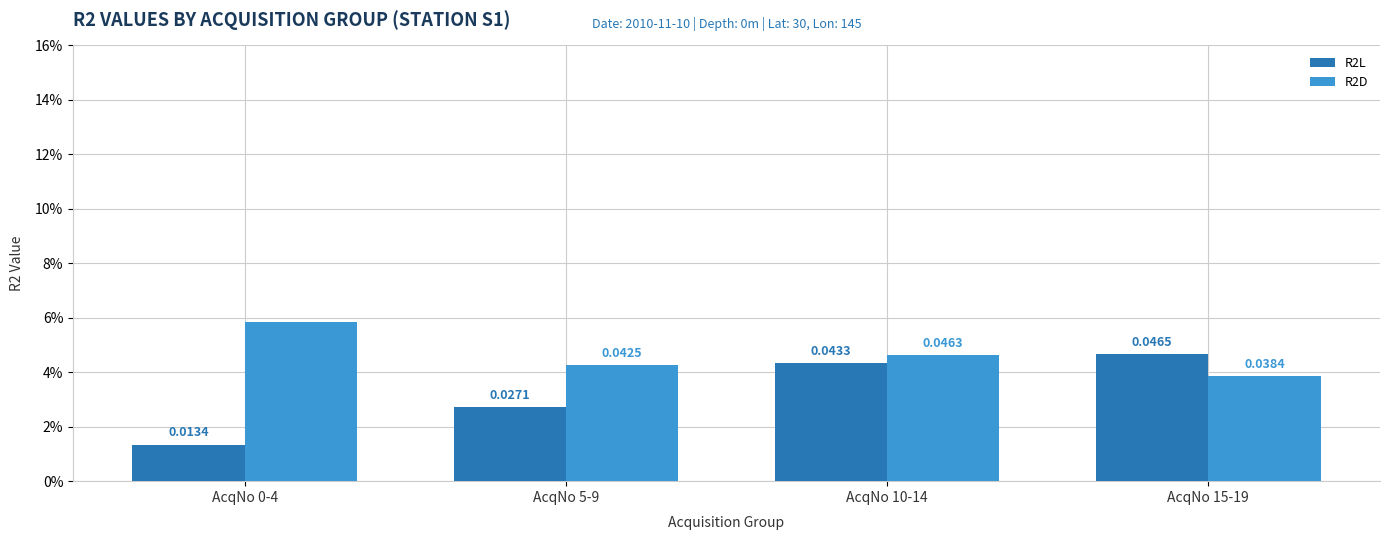

What position from the right is AcqNo 5-9?

3